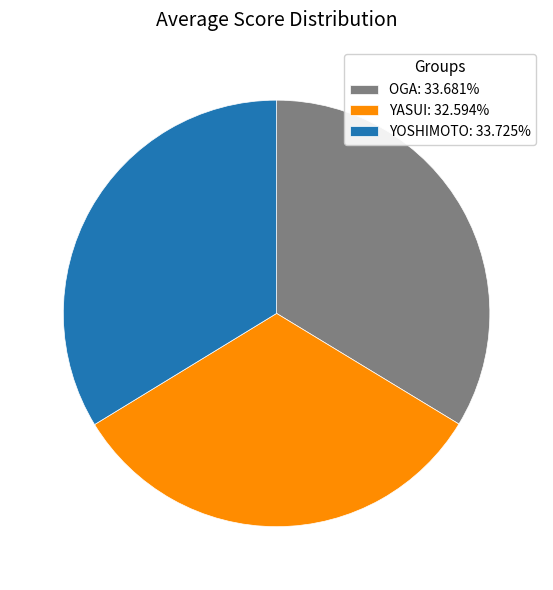

Does any single category account for the majority?

No